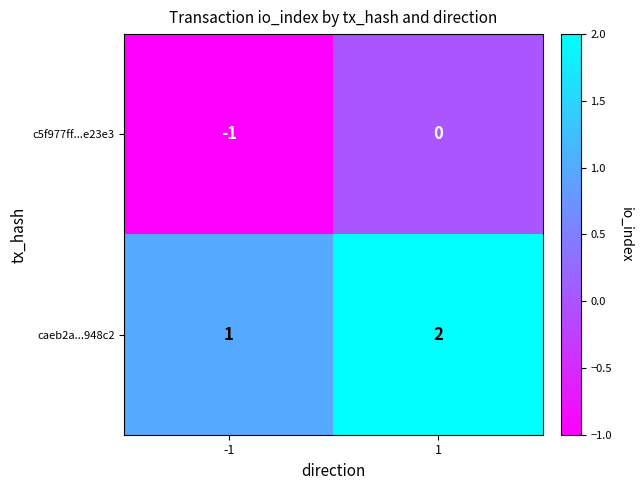

Reading left to right, extract all data points from this chart.

c5f977ff...e23e3: -1=-1	1=0
caeb2a...948c2: -1=1	1=2